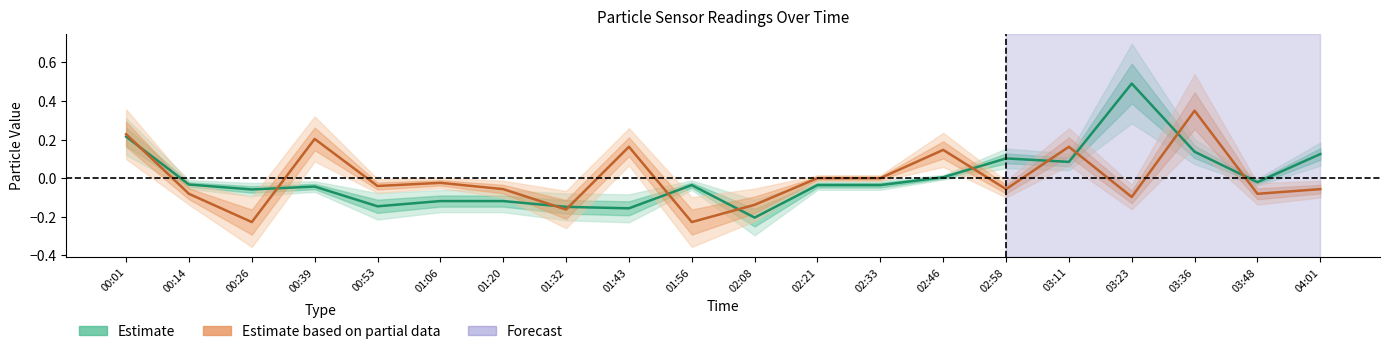

Reading right to left, transcribe all the data shown in this chart.

SDS_P1 (Estimate): 0.1	-0.0	0.1	0.5	0.1	0.1	0.0	-0.0	-0.0	-0.2	-0.0	-0.2	-0.1	-0.1	-0.1	-0.1	-0.0	-0.1	-0.0	0.2
SDS_P2 (Partial Estimate): -0.1	-0.1	0.3	-0.1	0.2	-0.1	0.1	0.0	0.0	-0.1	-0.2	0.2	-0.2	-0.1	-0.0	-0.0	0.2	-0.2	-0.1	0.2